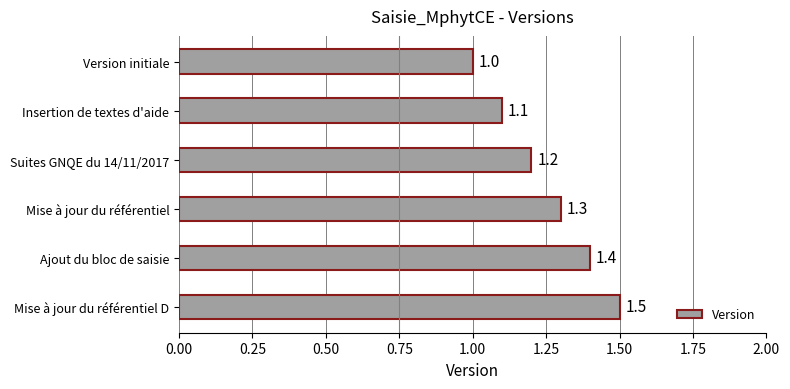

What is the difference between the values at Insertion de textes d'aide and Ajout du bloc de saisie?

0.3